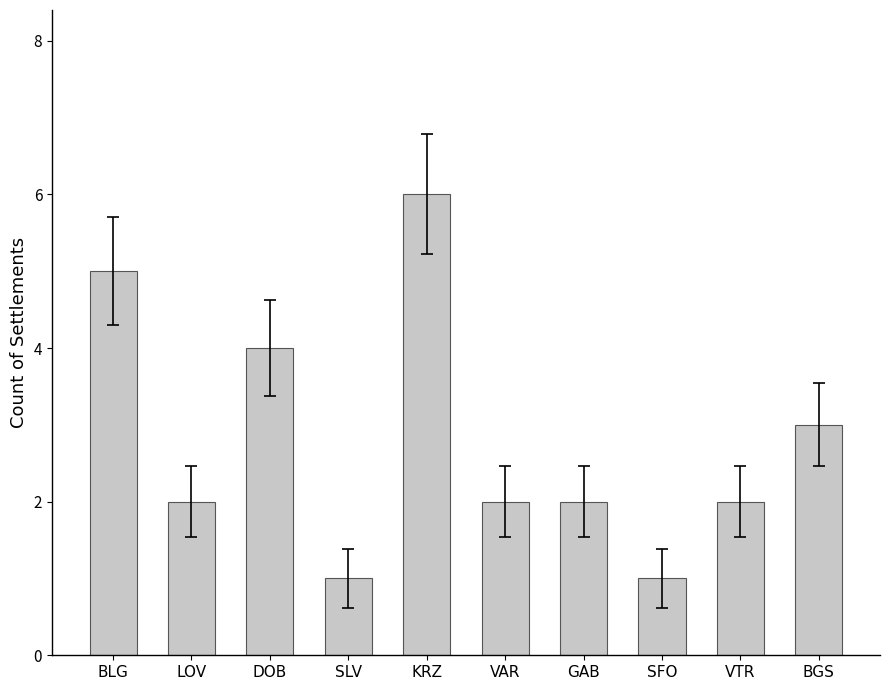

What position from the right is BGS?

1